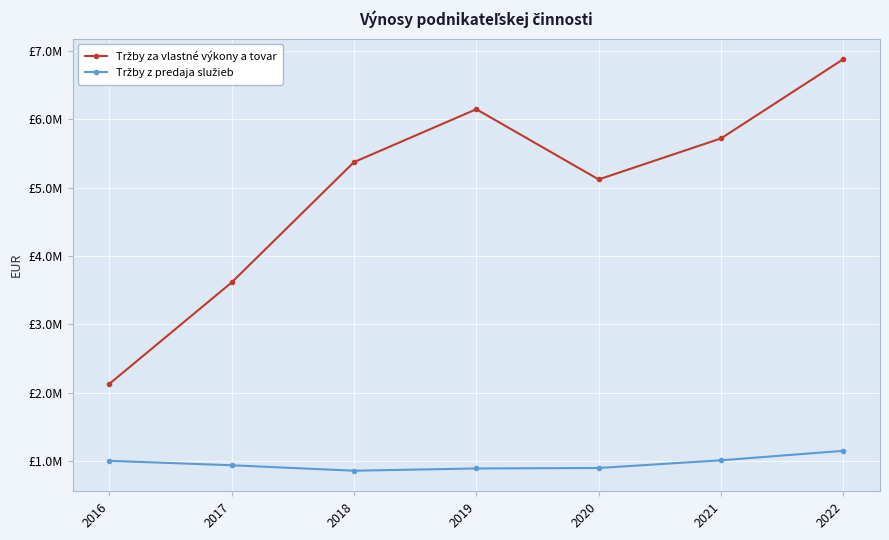

List the series in order of their overall mean, highest first.

Tržby za vlastné výkony a tovar, Tržby z predaja služieb